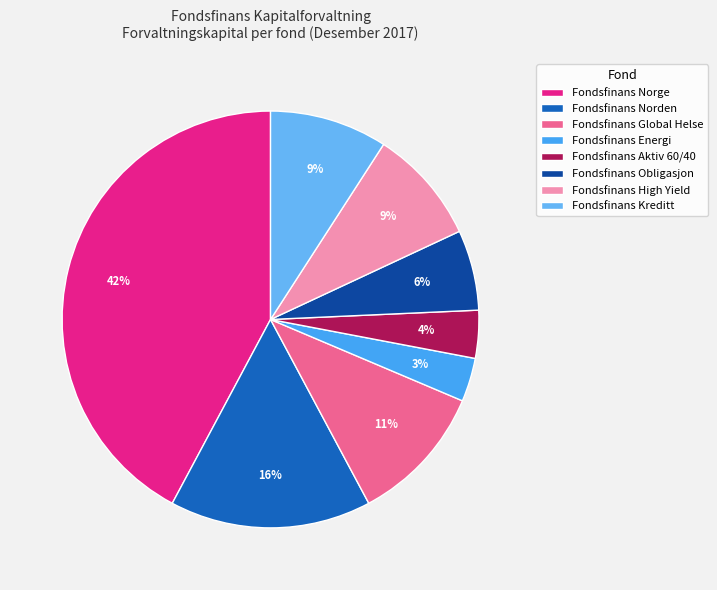

Is there any slice that represents more than half of the pie?

No